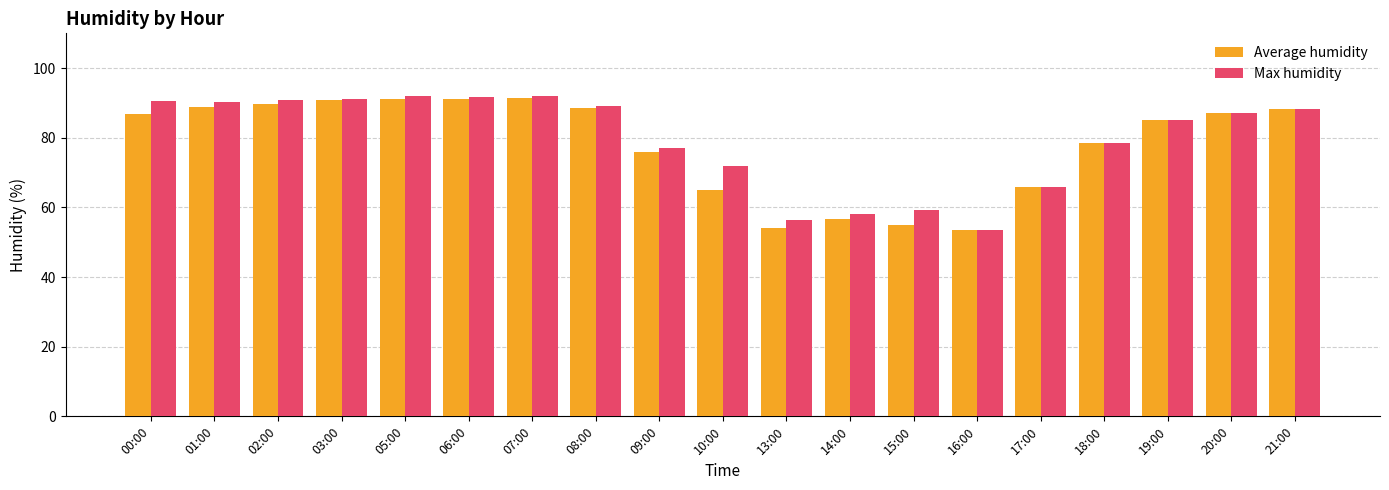

What is the spread (max minus min) of values at 05:00?

0.9